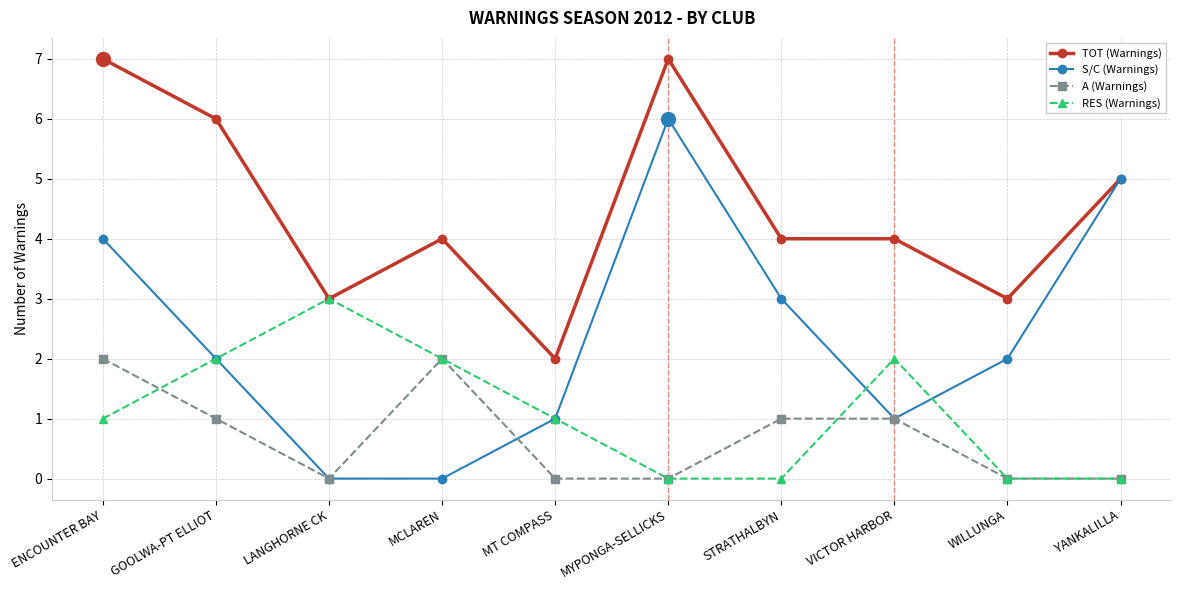

What is the label of the 8th point from the right?

LANGHORNE CK